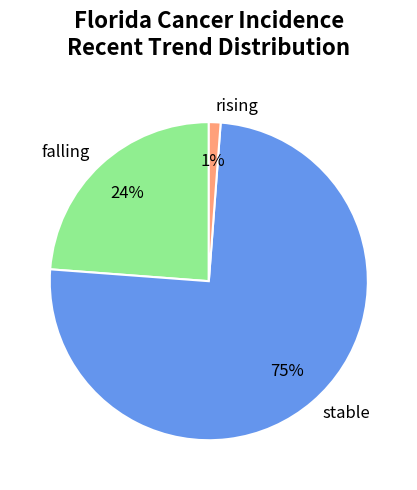

Between falling and rising, which is larger?

falling